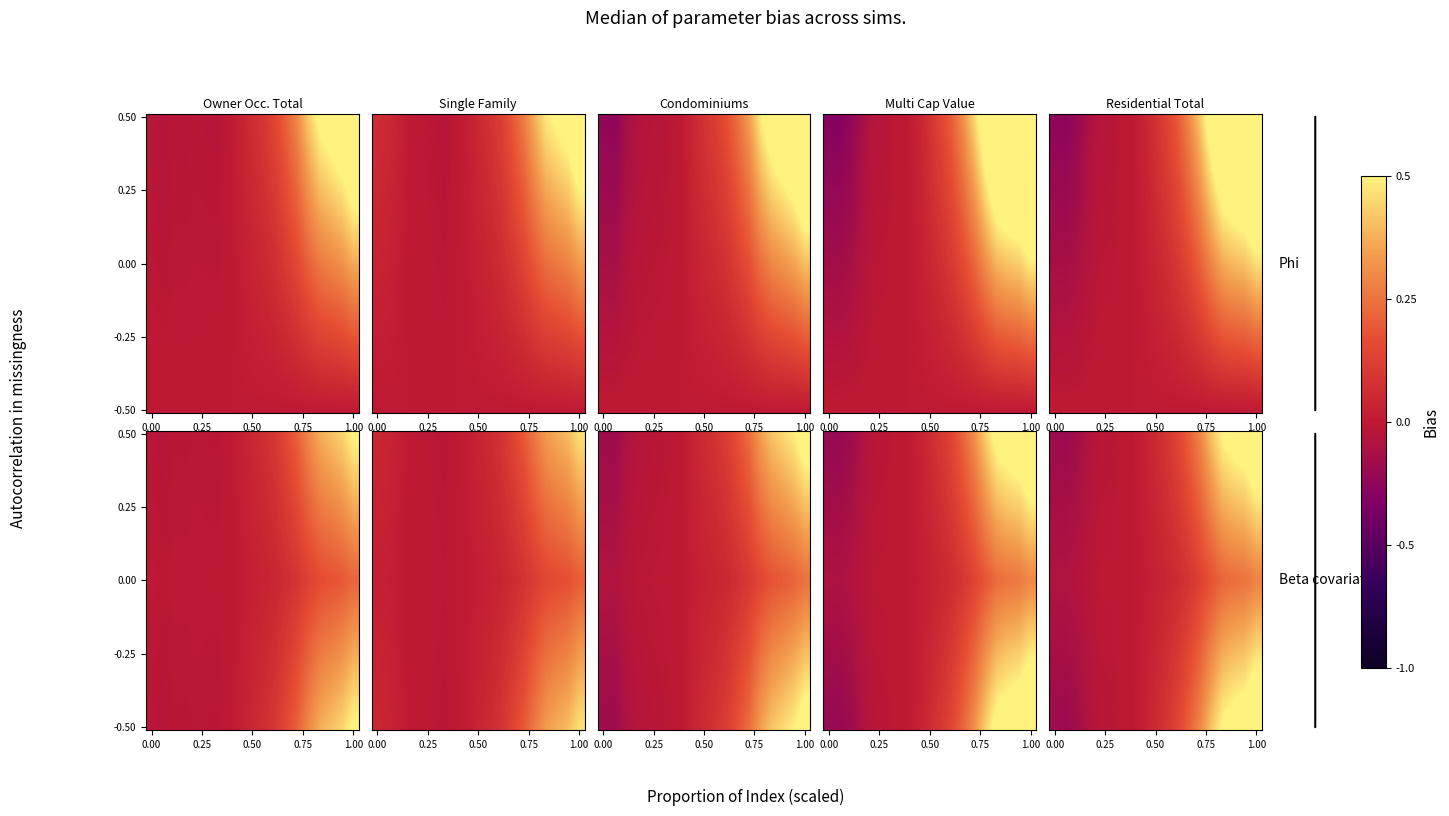

The Multi Capital Value series shows -0.0 at 0.75. True or false?

False